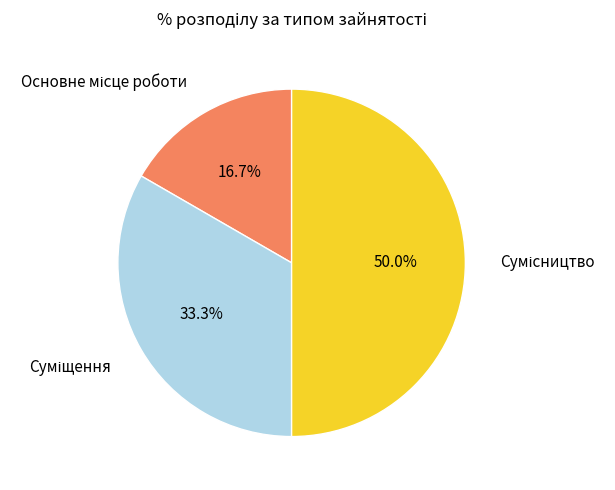

How many slices are in this pie chart?

3